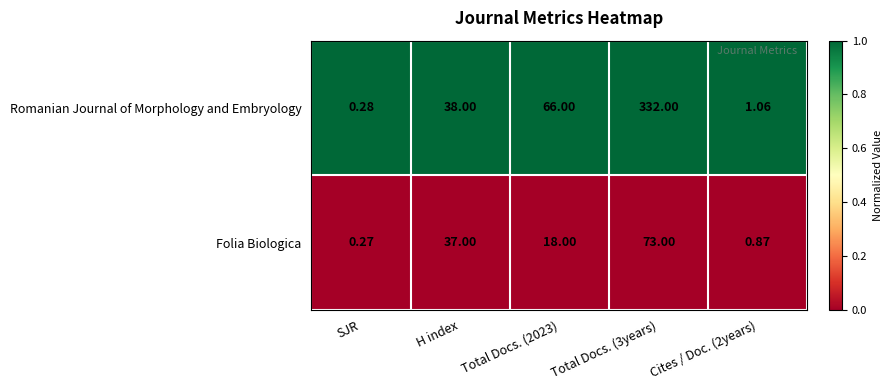

Rank the series by their average value, from lowest to highest.

Folia Biologica, Romanian Journal of Morphology and Embryology